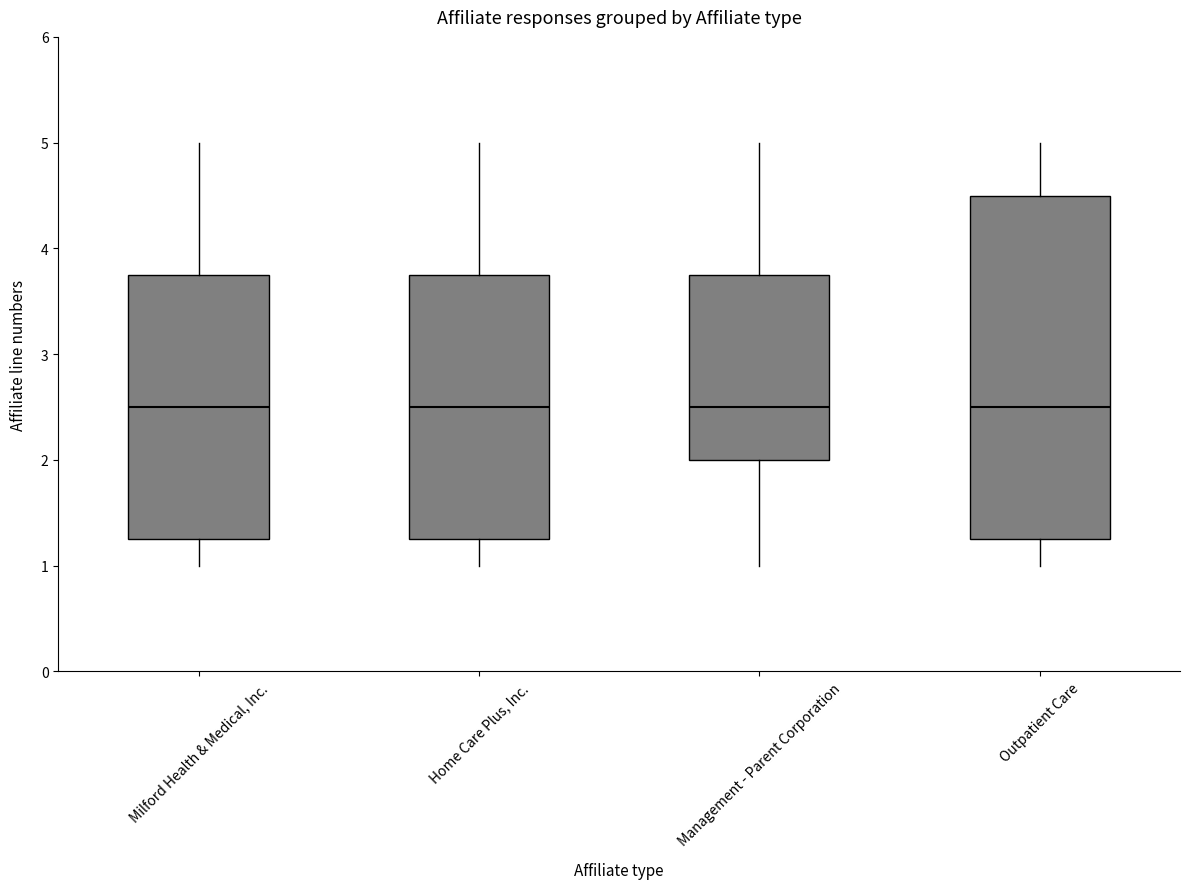

Where does the upper whisker of the box for Outpatient Care end on the y-axis? The values are not printed on the chart, so give them approximately, as read against the axis.

5.0